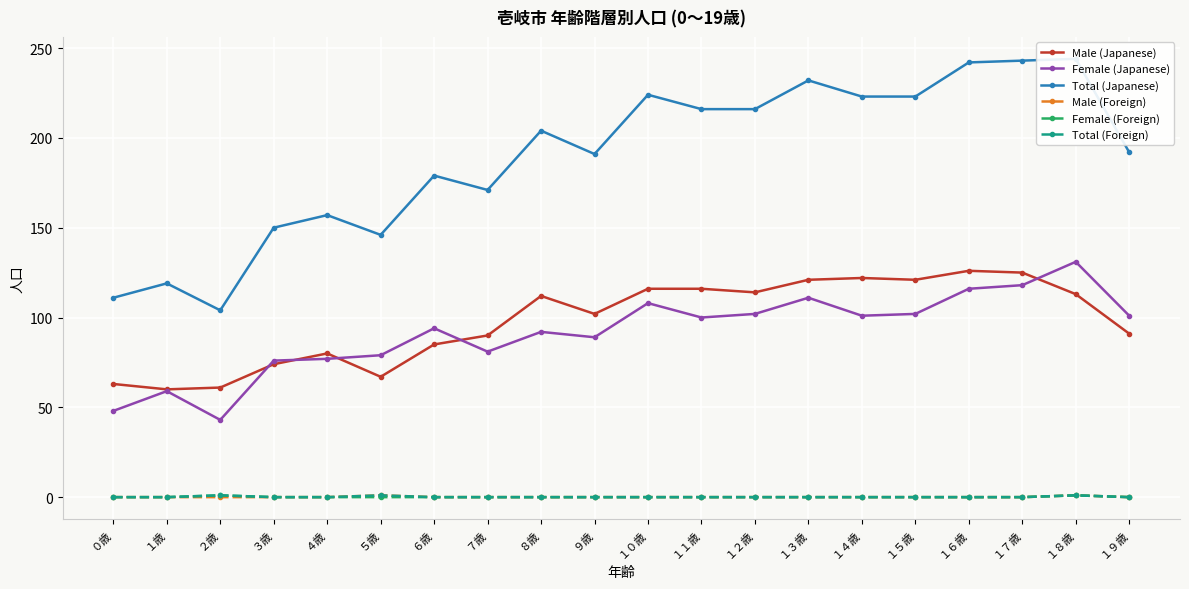

What value does the Total (Foreign) series have at ２歳?

1